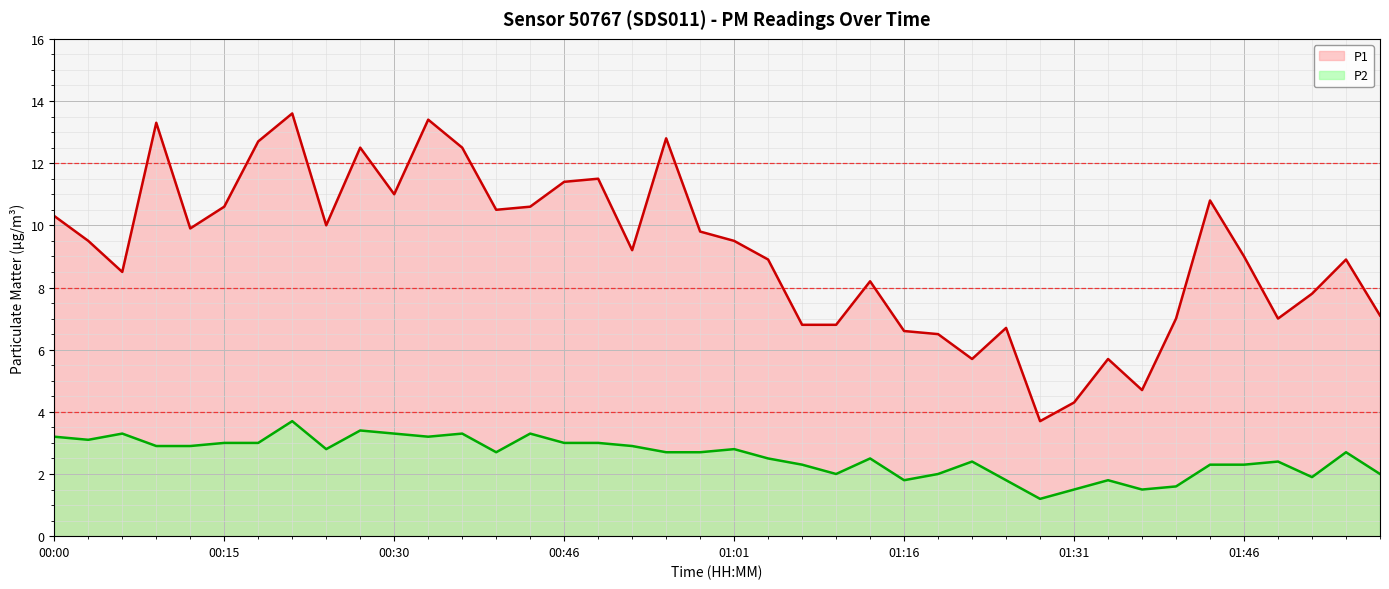

Which series changed the most between 00:21 and 01:58?

P1